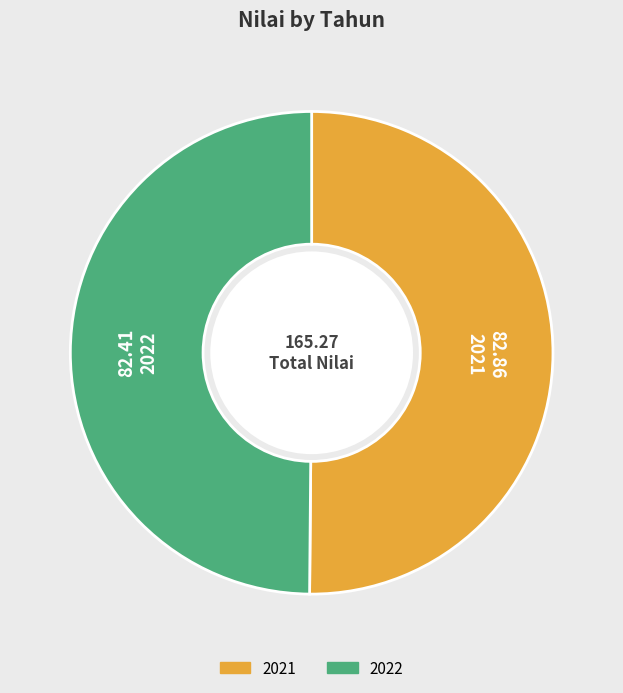

Do 2021 and 2022 together represent more than half of the pie?

Yes